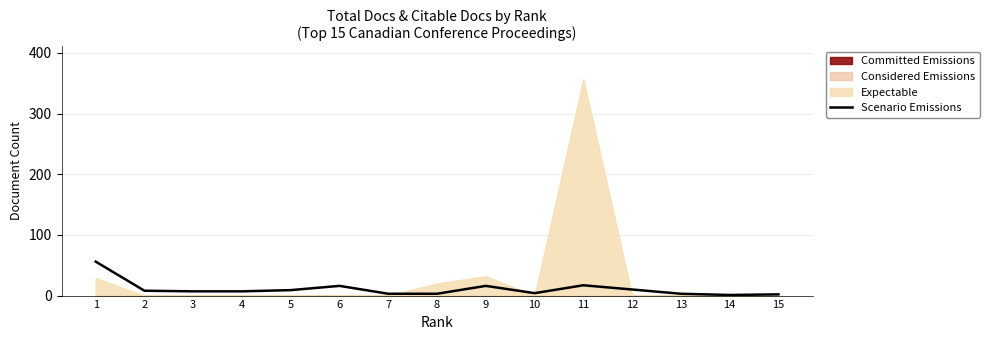

What is the smallest value displayed?

1